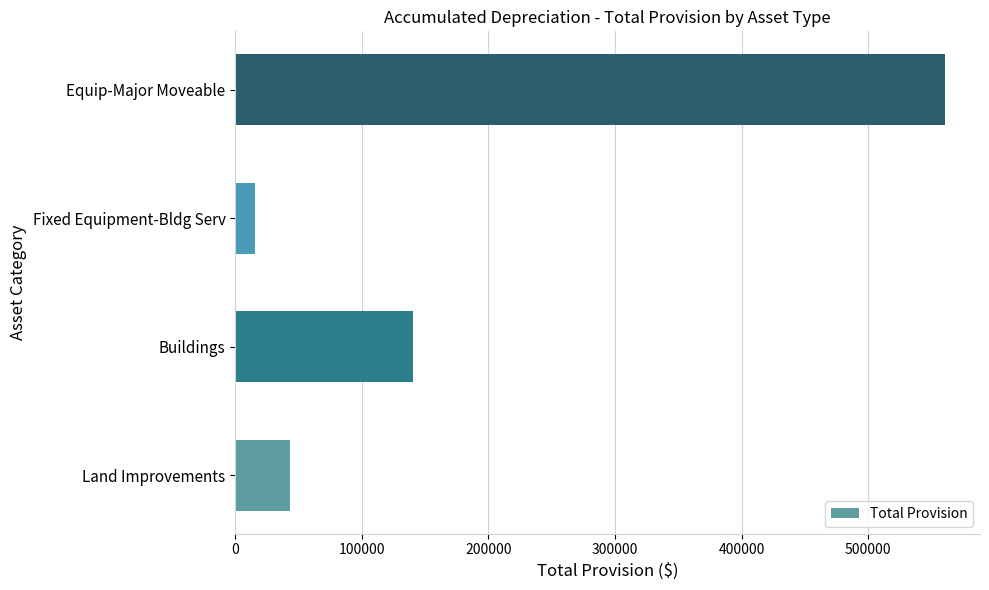

What is the smallest value displayed?

15657.1